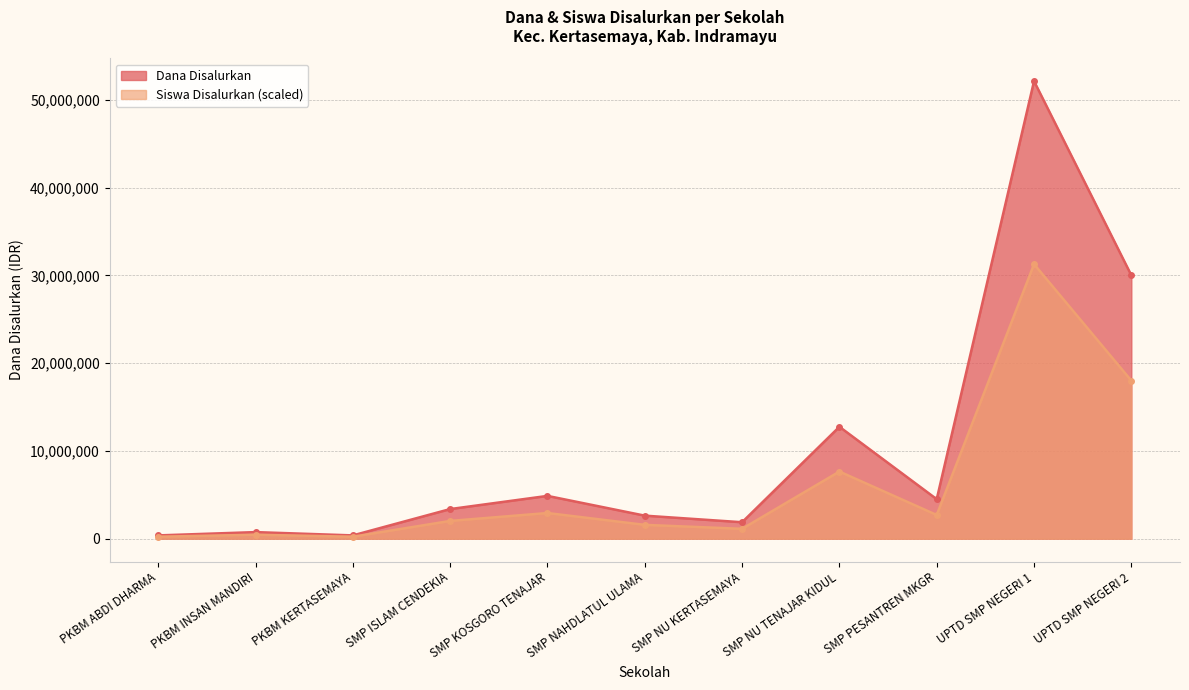

List the labels in order of Dana Disalurkan value, smallest first.

PKBM ABDI DHARMA, PKBM KERTASEMAYA, PKBM INSAN MANDIRI, SMP NU KERTASEMAYA, SMP NAHDLATUL ULAMA, SMP ISLAM CENDEKIA, SMP PESANTREN MKGR, SMP KOSGORO TENAJAR, SMP NU TENAJAR KIDUL, UPTD SMP NEGERI 2, UPTD SMP NEGERI 1